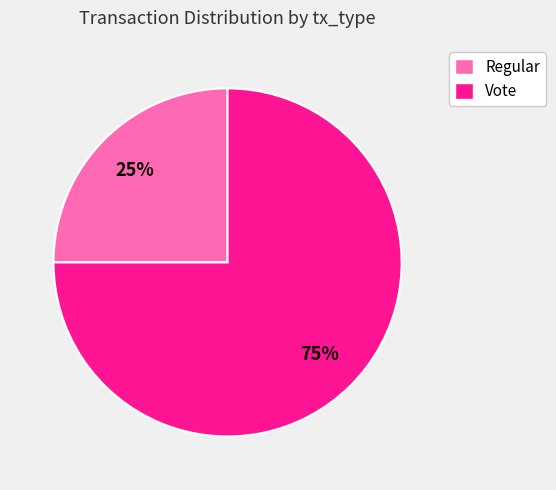

Is there any slice that represents more than half of the pie?

Yes